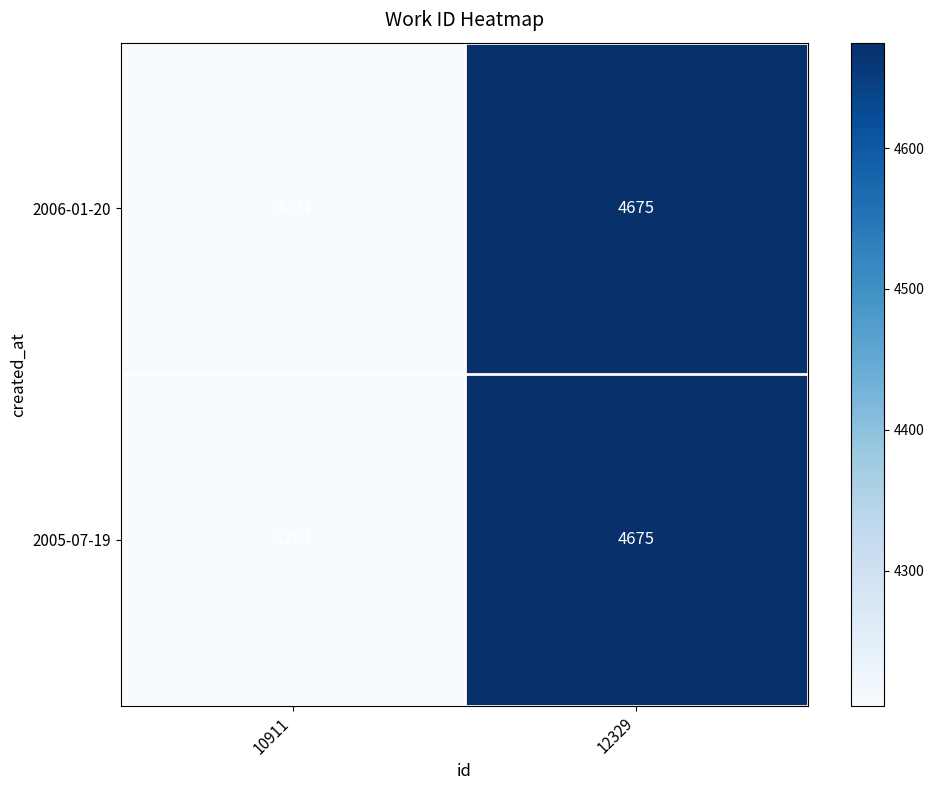

At which category is the sum across all series the highest?

12329